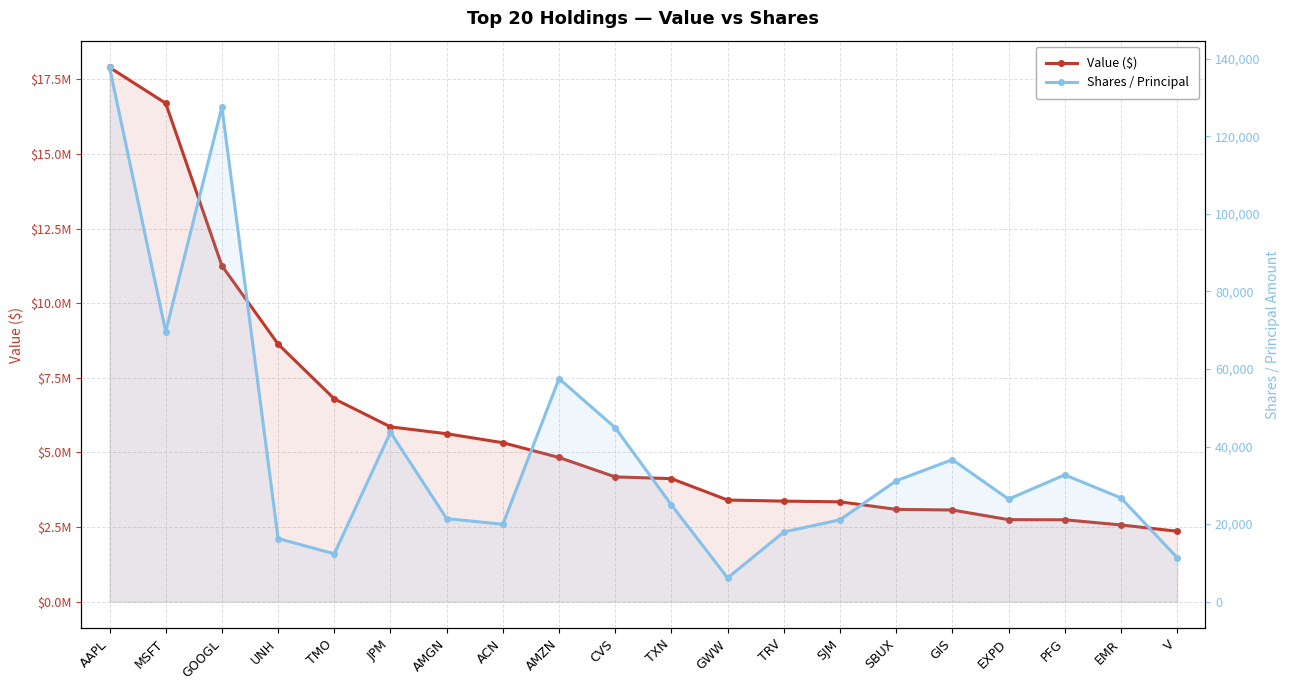

What is the difference between the Shares / Principal values at AMGN and AMZN?

36076